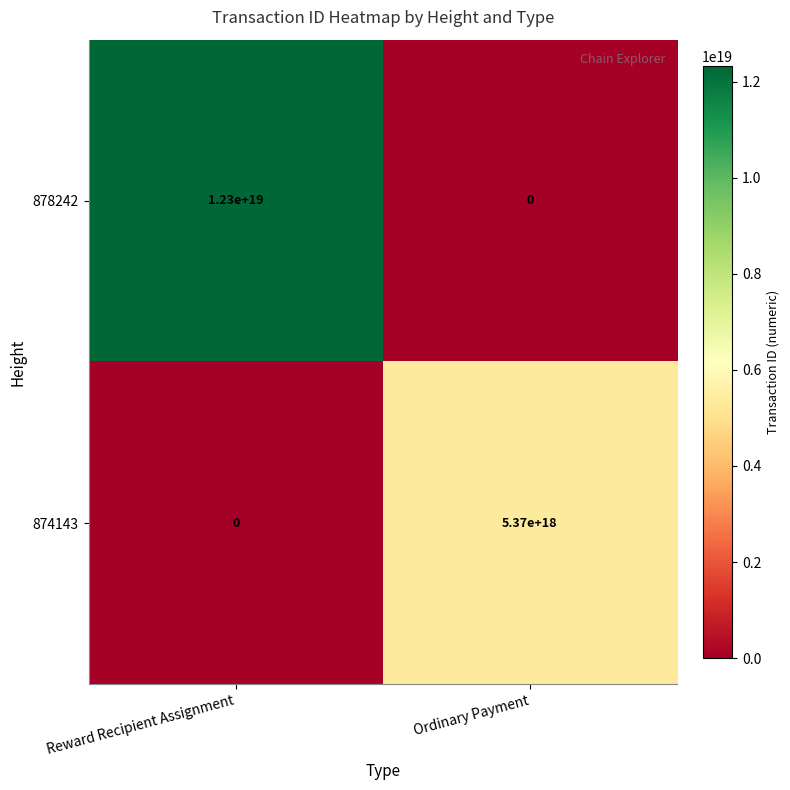

Which series changed the most between Reward Recipient Assignment and Ordinary Payment?

878242